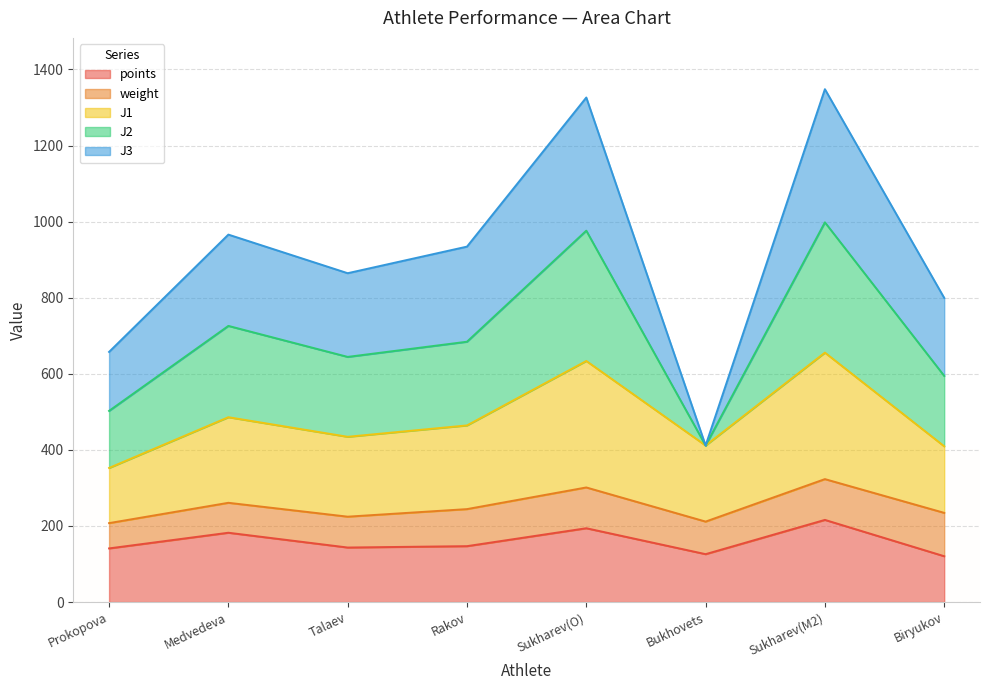

Which series has the largest total across all categories?

J2